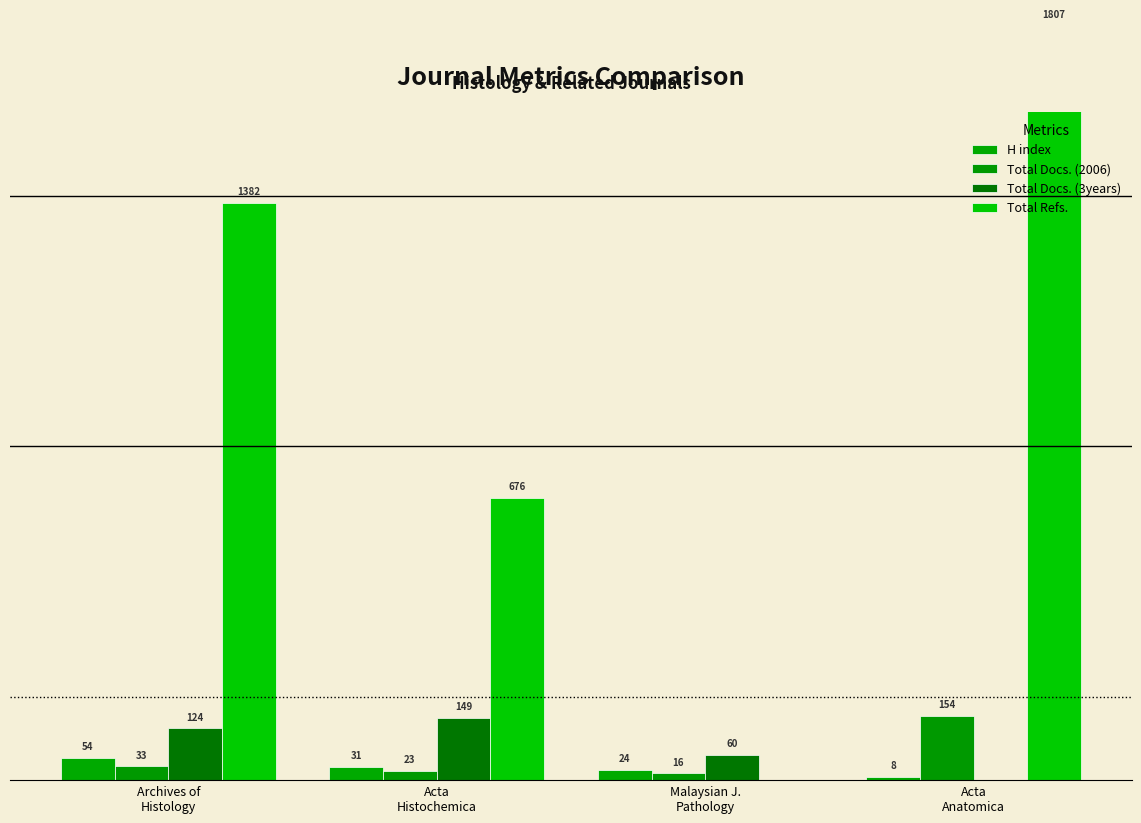

Which series has the widest spread of values?

Total Refs.